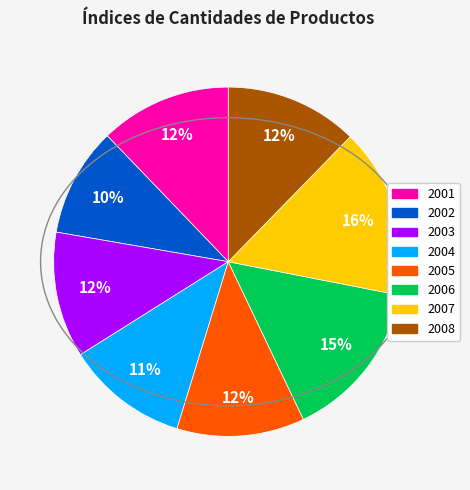

Is the sum of 2006 and 2002 greater than half?

No